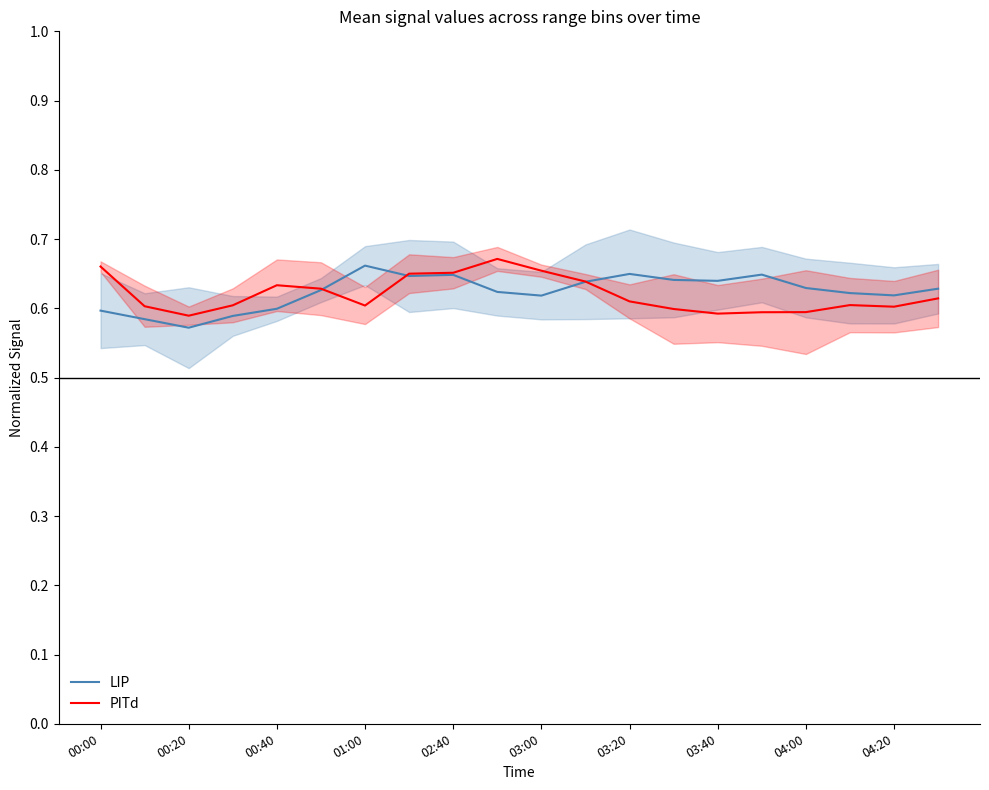

What is the difference between the second highest and minimum values in the LIP series?

0.1